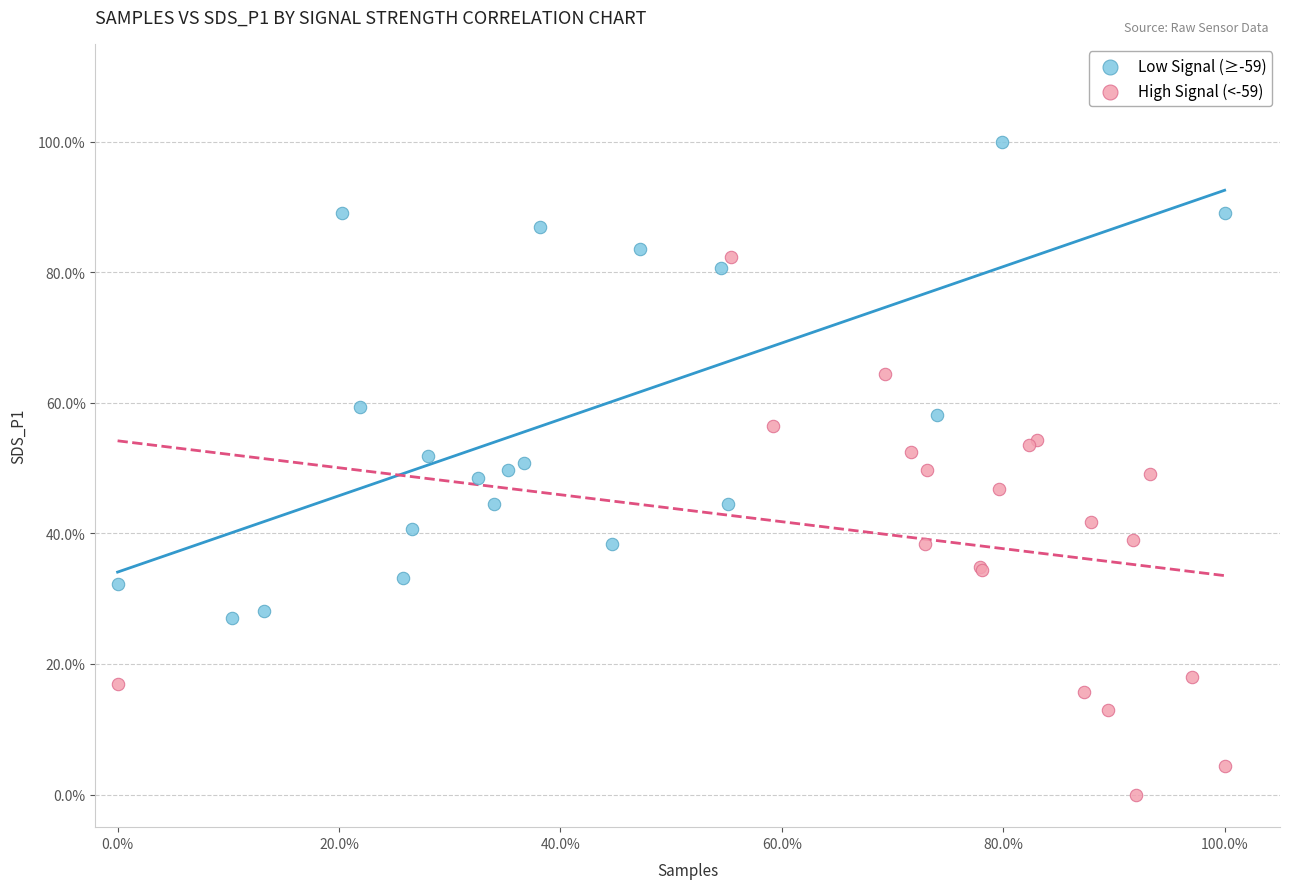

Which series has the widest spread of Y values?

High Signal (<-59)